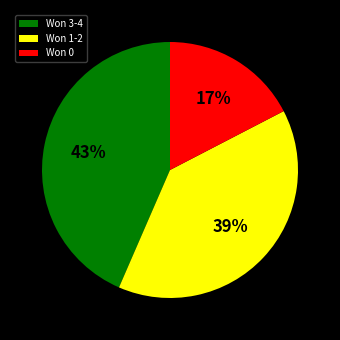

How many slices are in this pie chart?

3